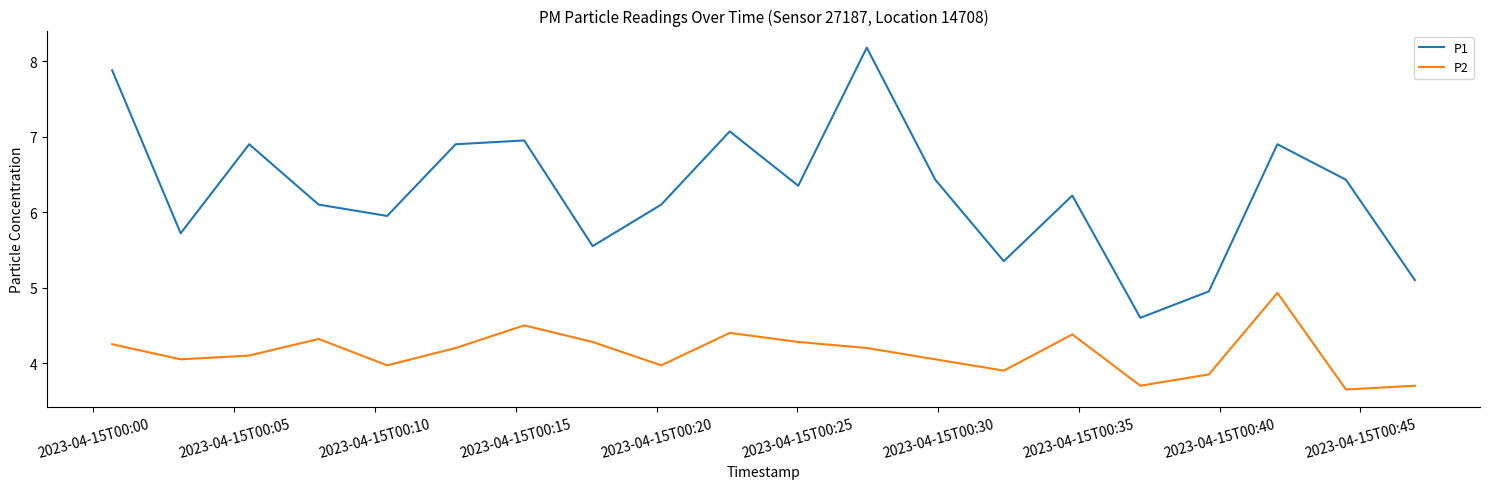

How many lines are shown in the chart?

2